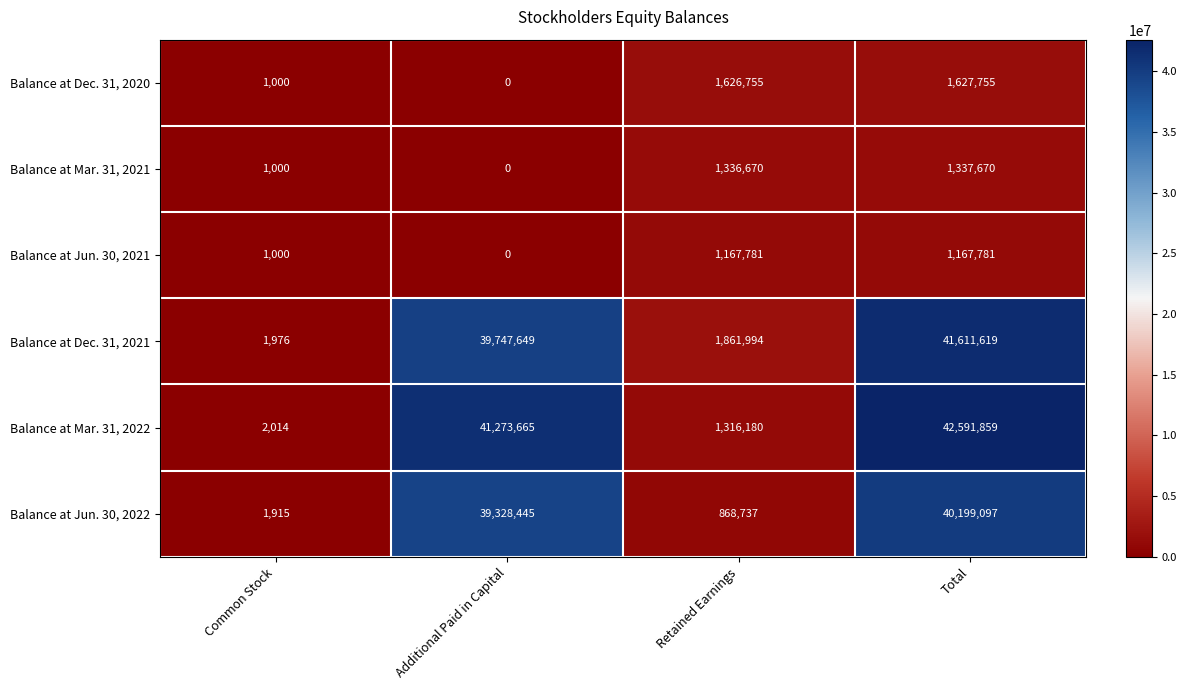

What is the difference between the highest and lowest values at Additional Paid in Capital?

41273665